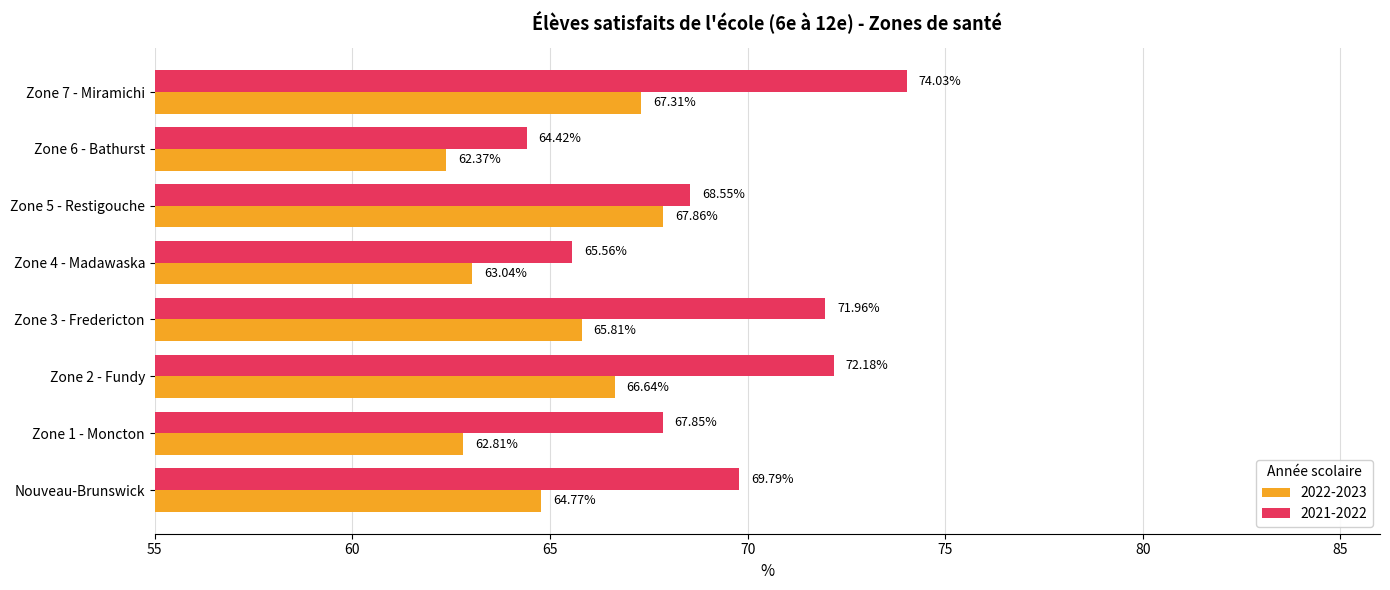

List the series in order of their overall mean, lowest first.

2022-2023, 2021-2022